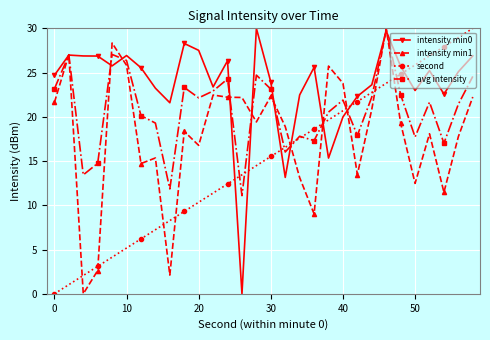

What is the minimum value for avg intensity?

11.1